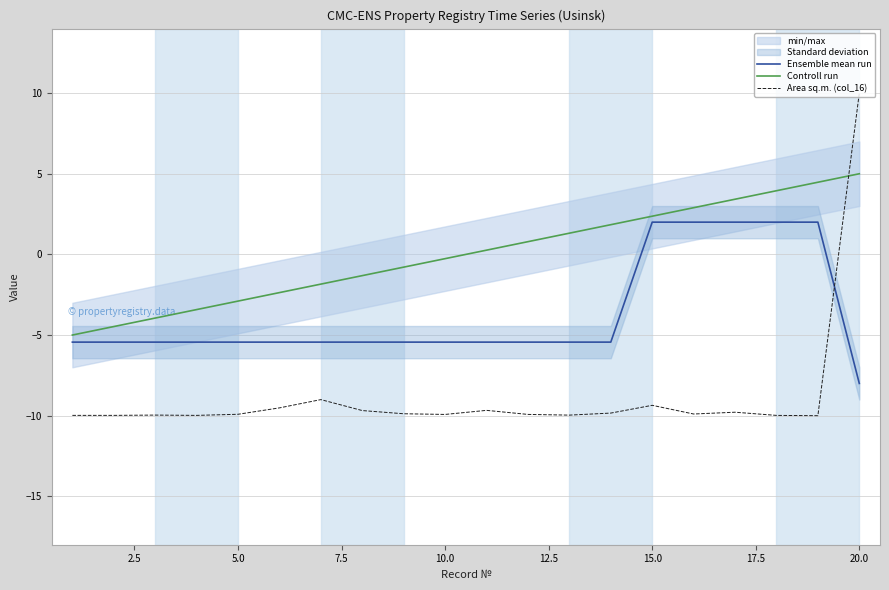

How many lines are shown in the chart?

3